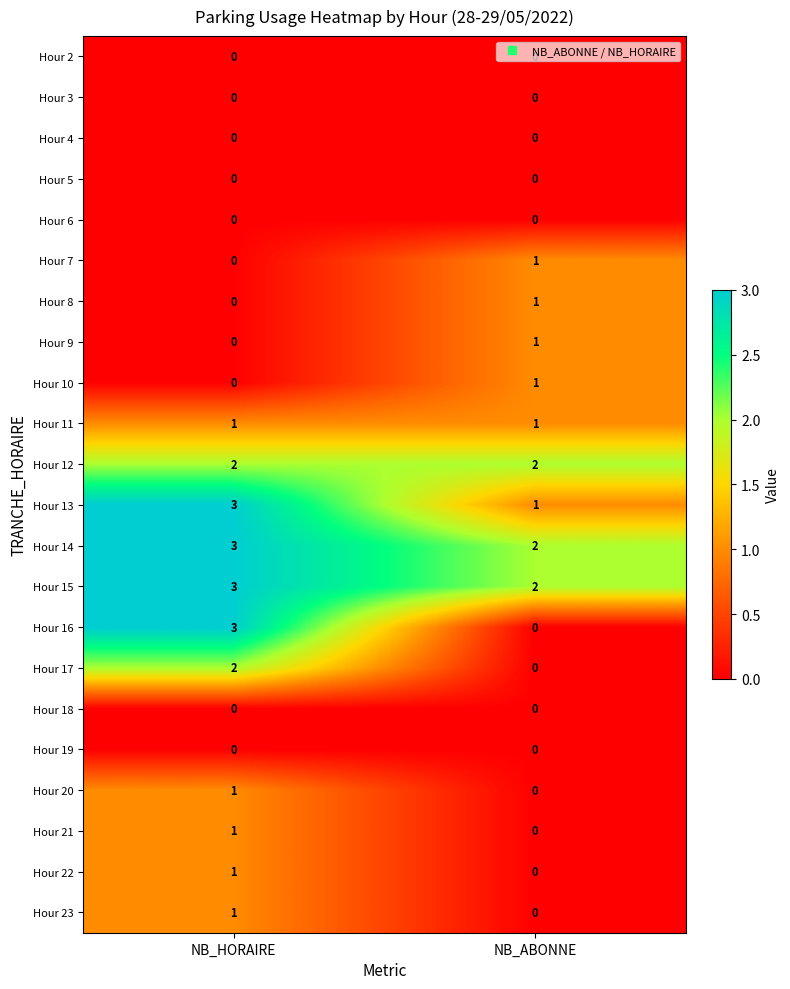

The value of Hour 21 at NB_HORAIRE is 1. True or false?

True